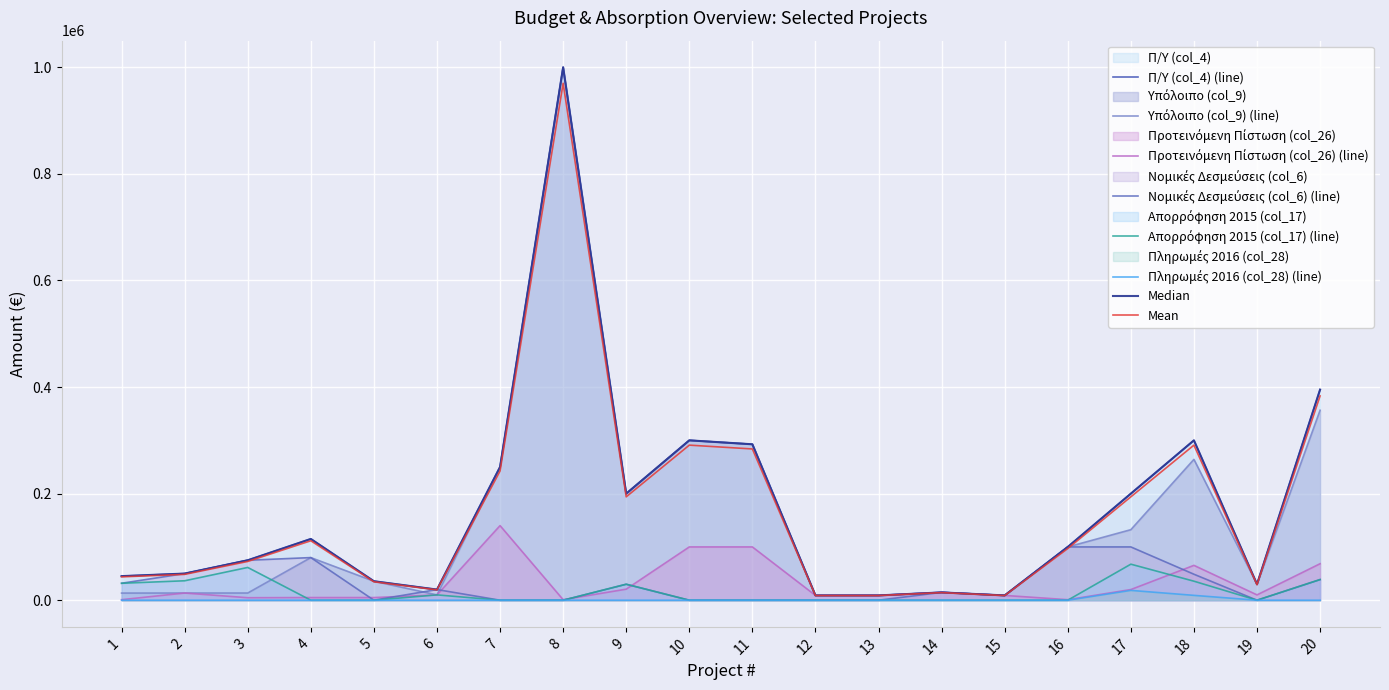

What is the sum of the Νομικές Δεσμεύσεις (col_6) values at 17 and 20?

138725.2